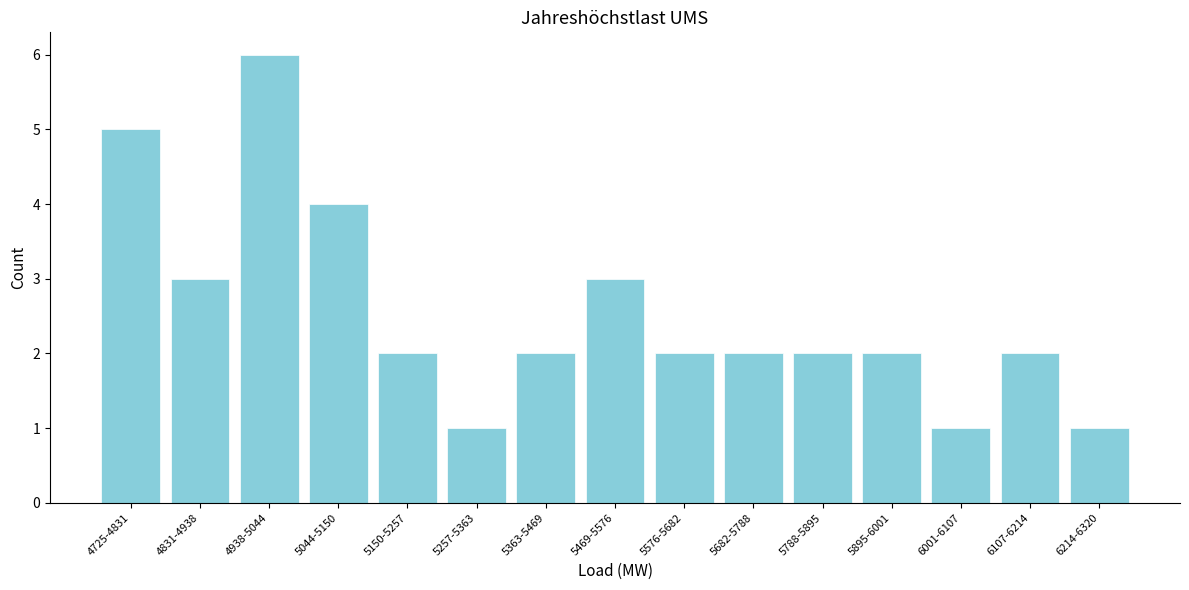

Reading left to right, list all the values displayed in this chart.

4725-4831=5	4831-4938=3	4938-5044=6	5044-5150=4	5150-5257=2	5257-5363=1	5363-5469=2	5469-5576=3	5576-5682=2	5682-5788=2	5788-5895=2	5895-6001=2	6001-6107=1	6107-6214=2	6214-6320=1